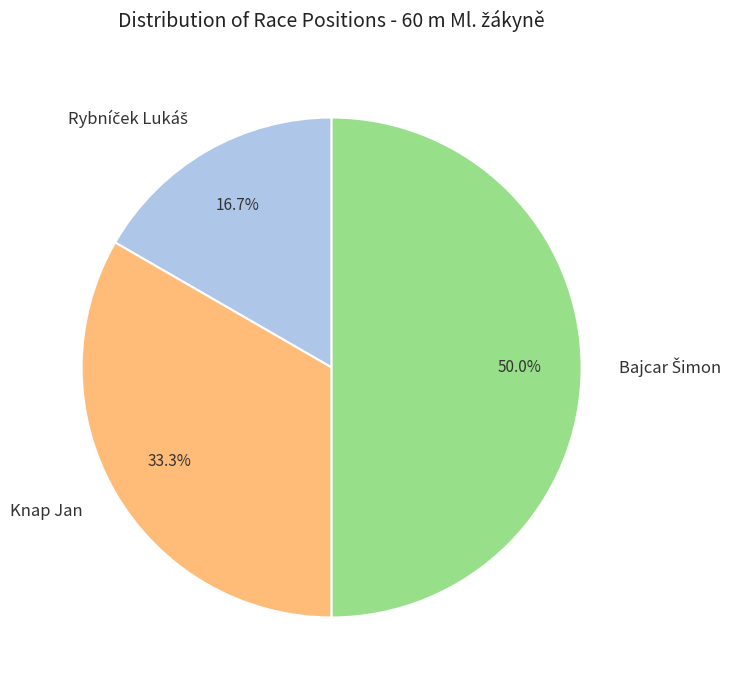

Does Knap Jan represent more than half of the total?

No